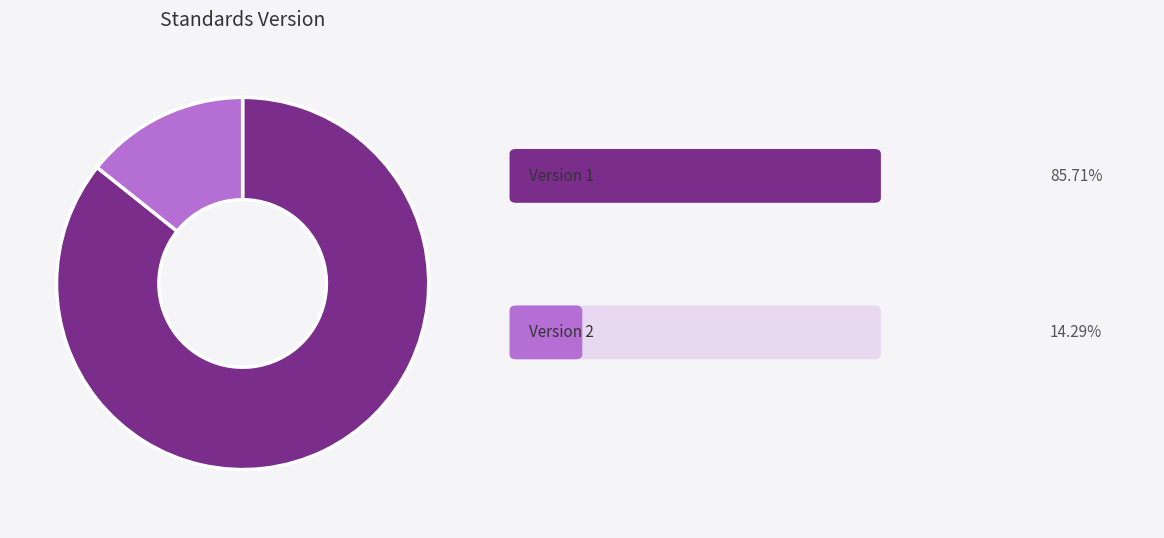

Is there any slice that represents more than half of the pie?

Yes